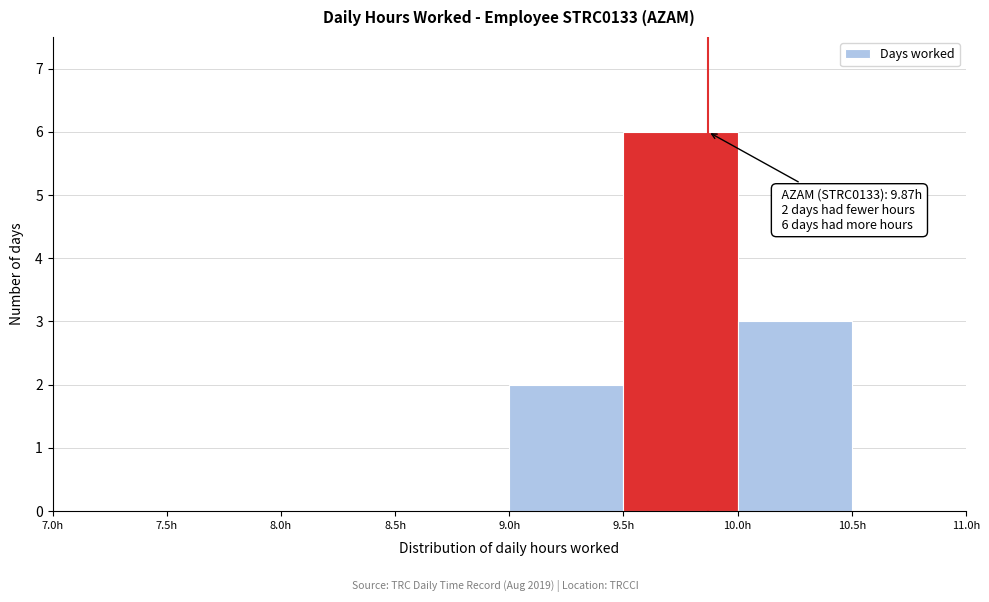

Over which range of the x-axis is the bar tallest?

9.5 to 10.0